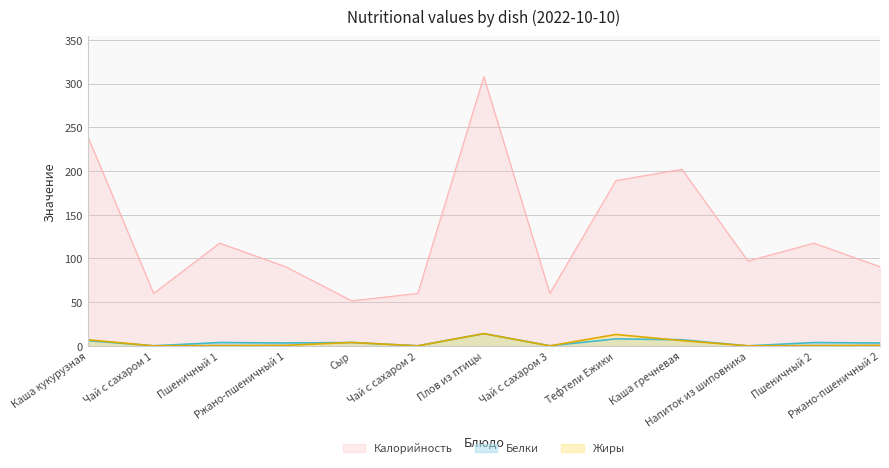

How many values in Жиры are above zero?

9